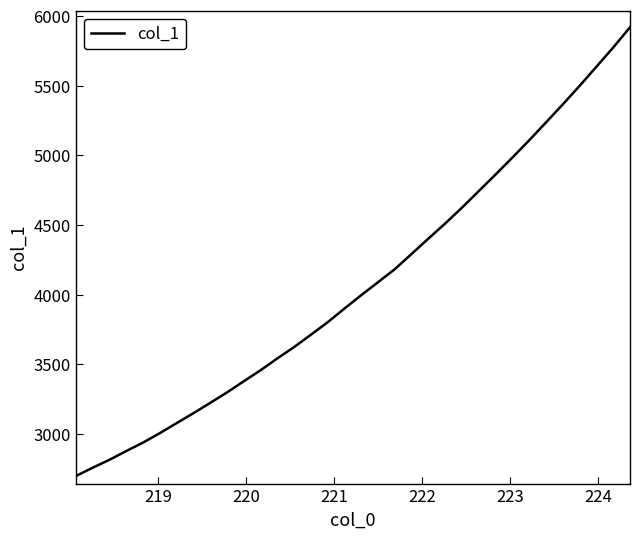

What is the minimum value shown in the chart?

2697.0